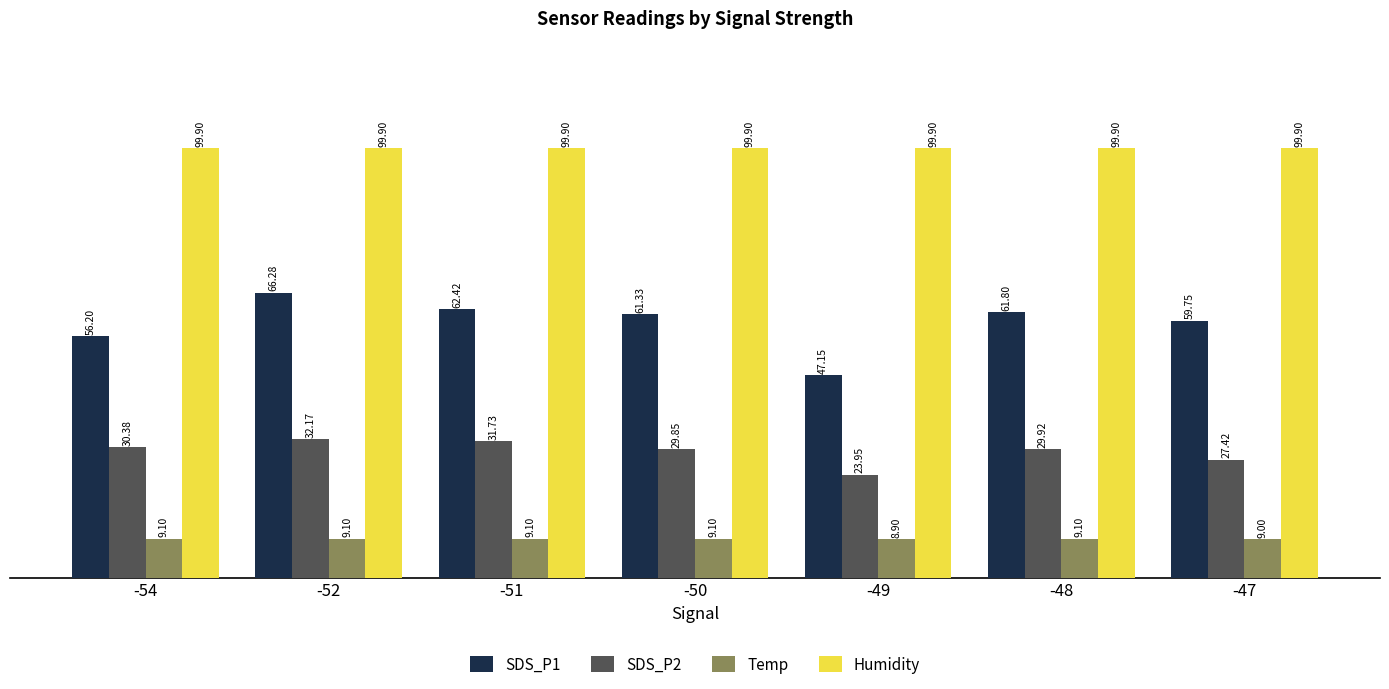

Rank the series at -51 from lowest to highest value.

Temp, SDS_P2, SDS_P1, Humidity